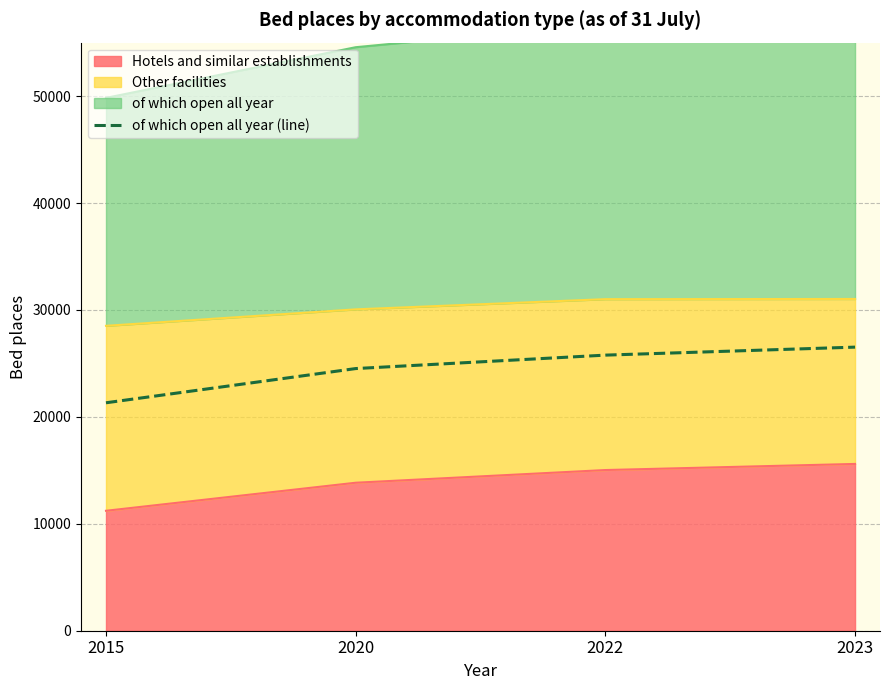

Which has a higher value, 2022 or 2020?

2022